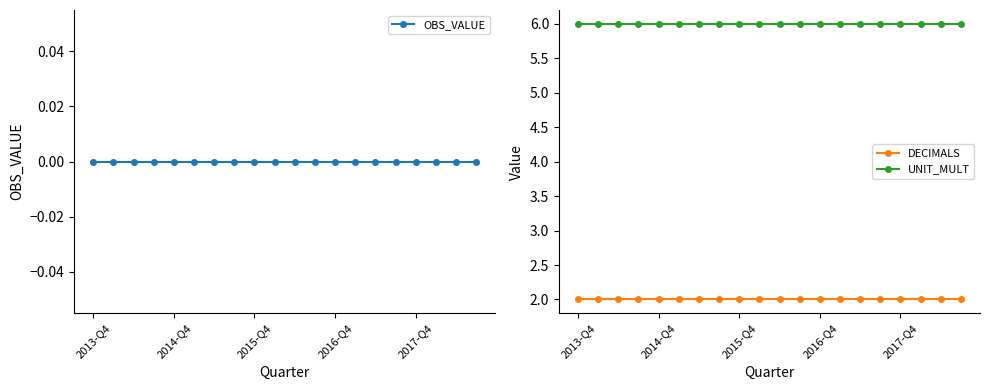

Between 10 and 19, which series saw the biggest shift?

OBS_VALUE